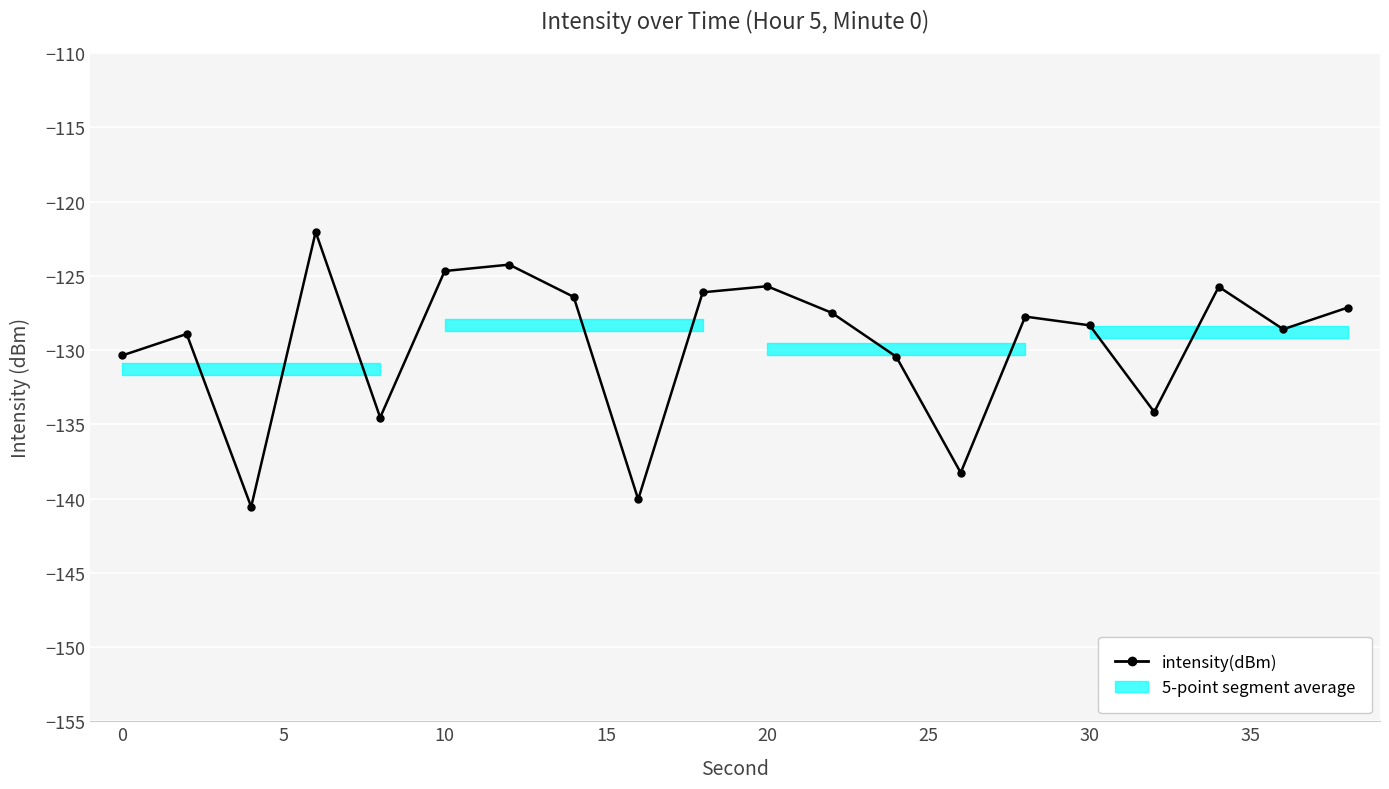

What is the value of the 12th point from the left?

-127.5